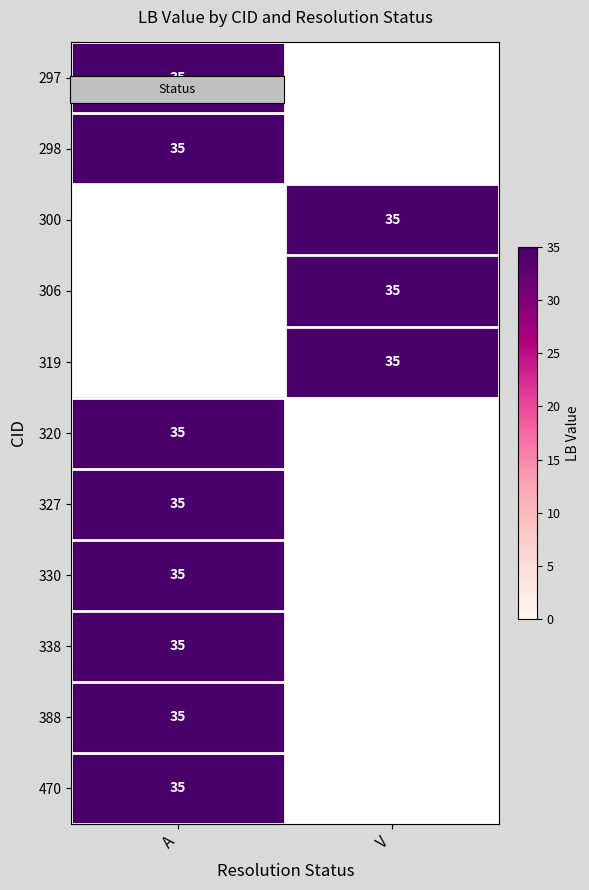

At how many categories does at least one series exceed 22?

2